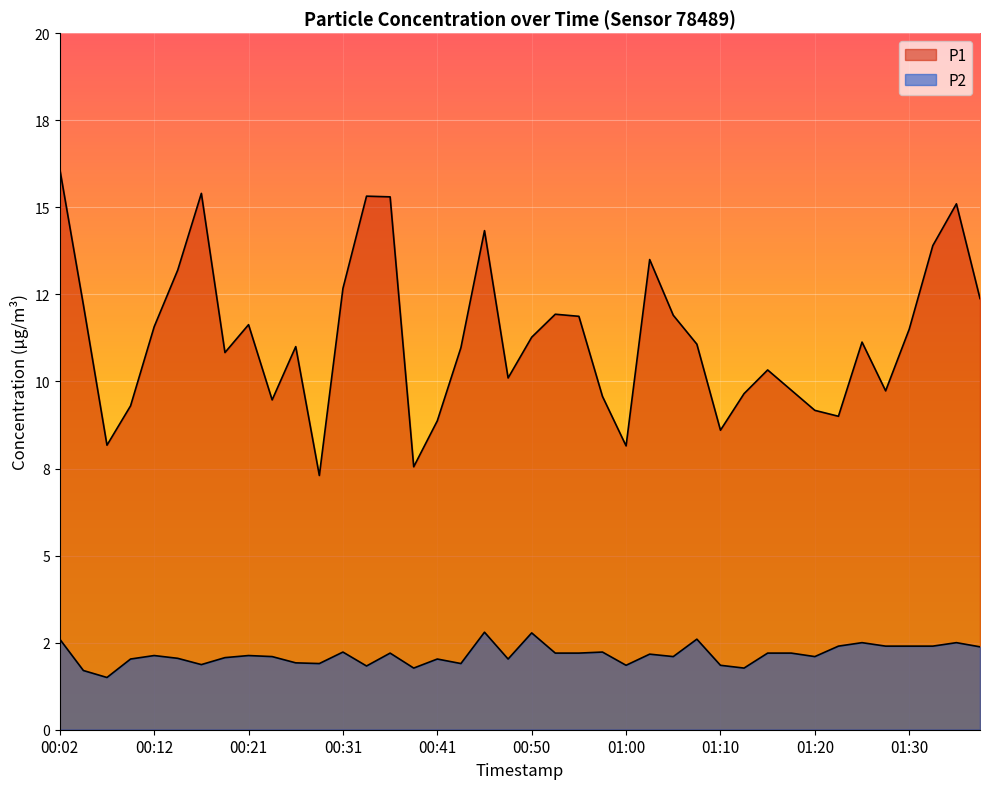

Where is the first local maximum for P1?

00:16